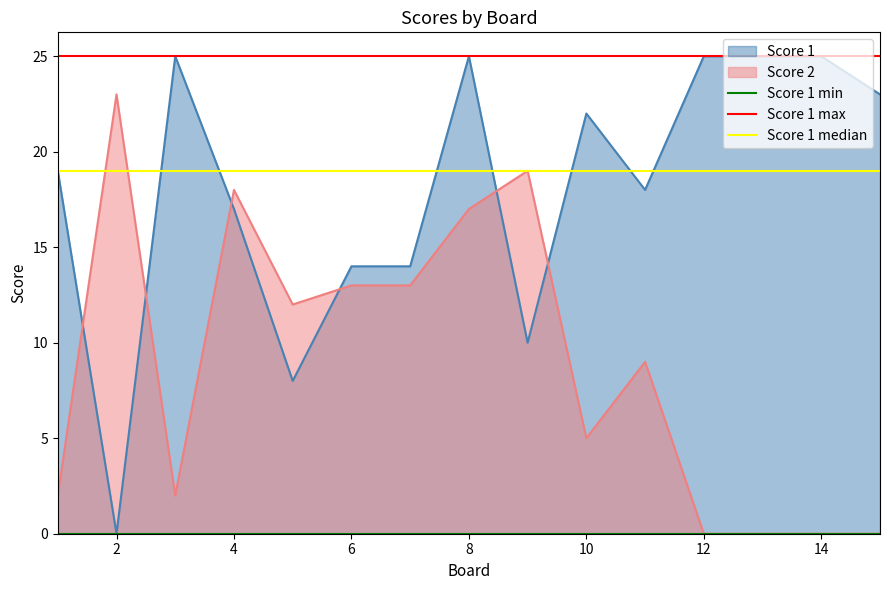

What is the sum of all Score 1 median values?

38